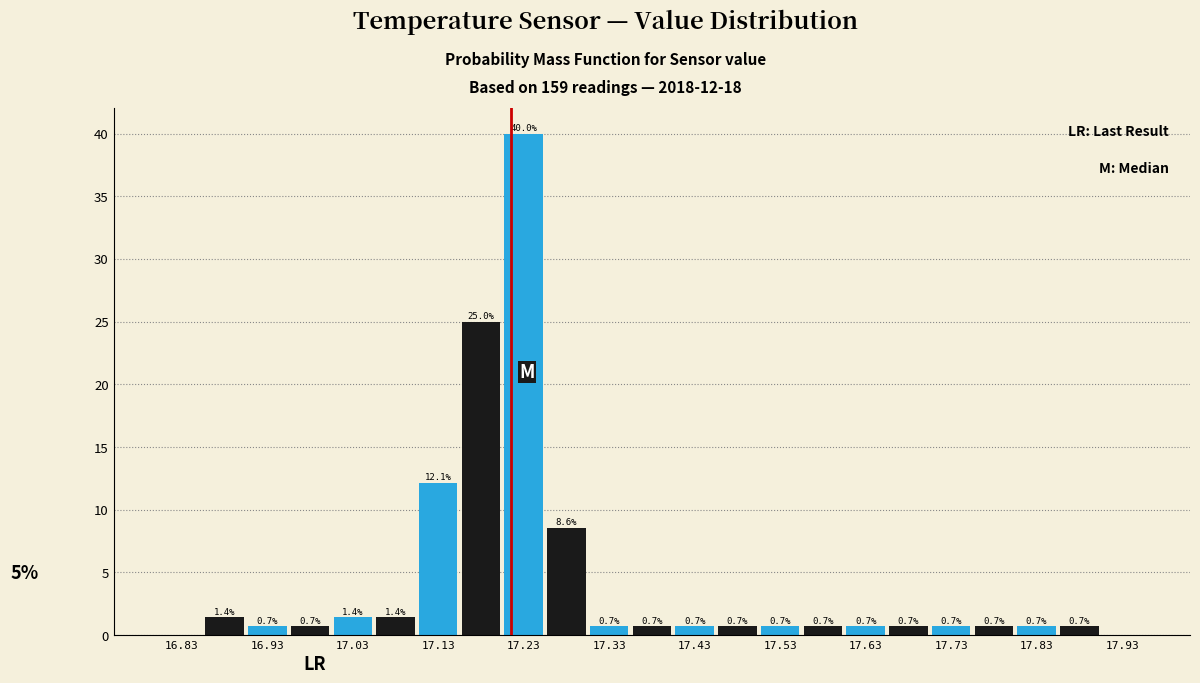

Over which range of the x-axis is the bar tallest?

17.20 to 17.25